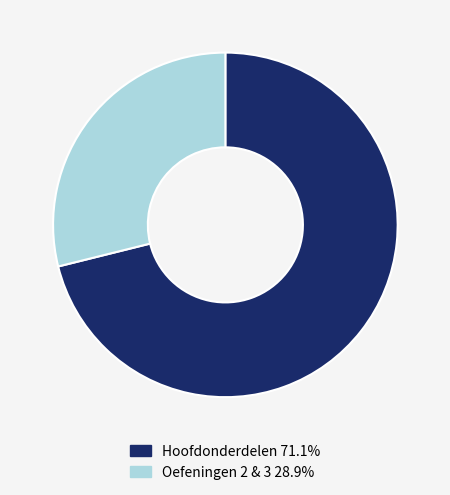

What is the ratio of the value at Hoofdonderdelen 71.1% to the value at Oefeningen 2 & 3 28.9%?

2.5